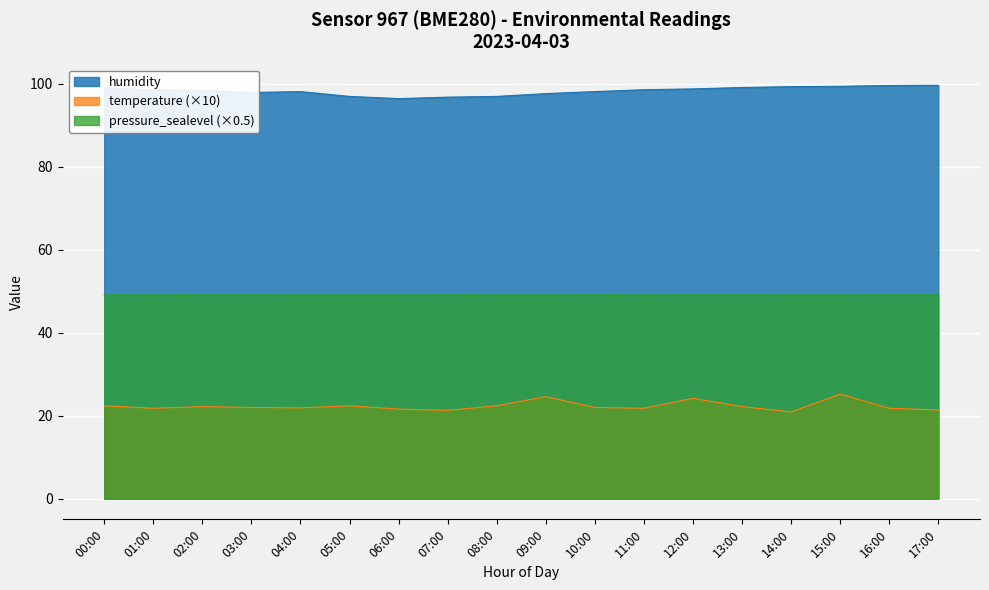

What is the sum of all pressure_norm values?

884.5